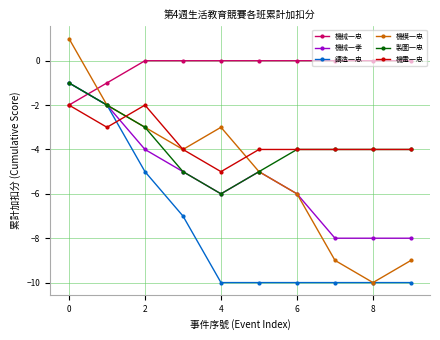

True or false: 鑄造一忠 and 機械一忠 intersect in this chart.

True